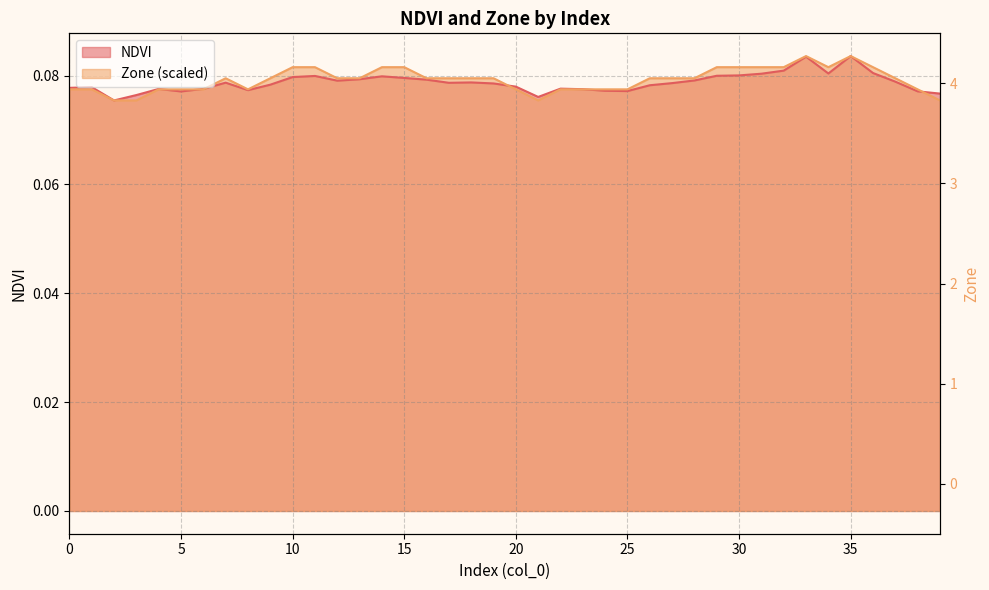

True or false: NDVI has a value of 0.1 at 25.

True